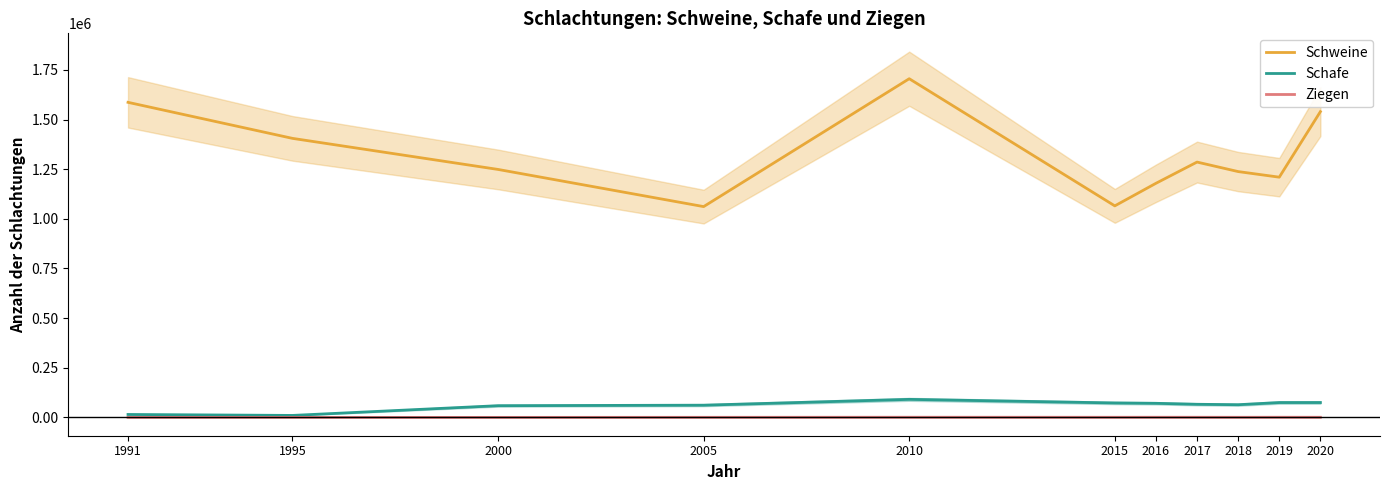

Is it true that Schweine equals 1285880 at 2017?

True